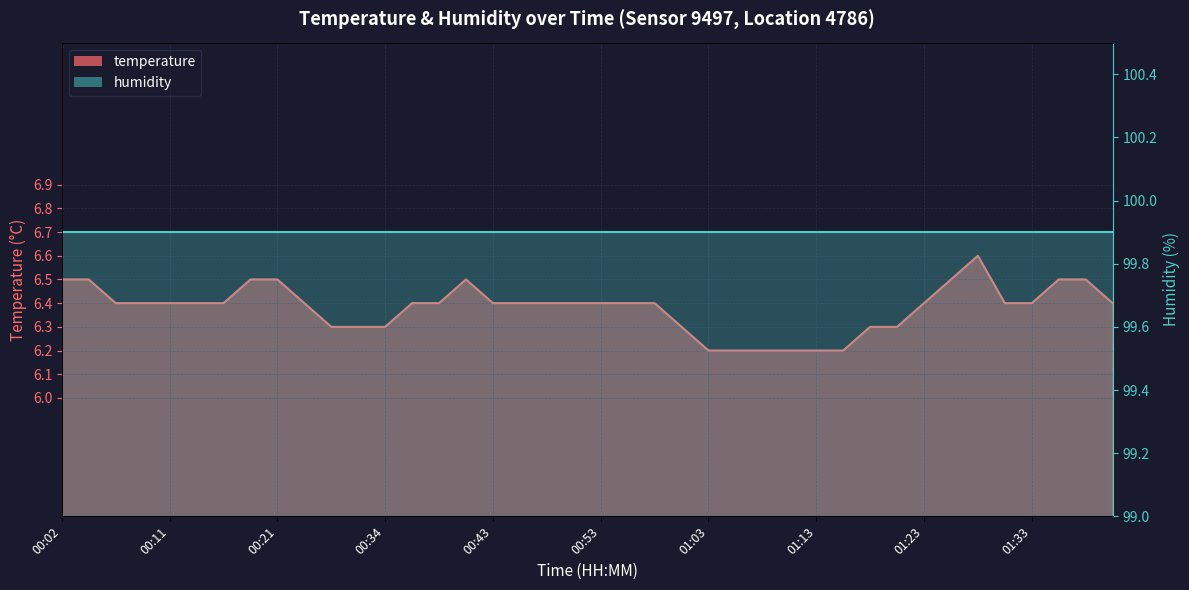

What value does the data have at 00:56?

6.4